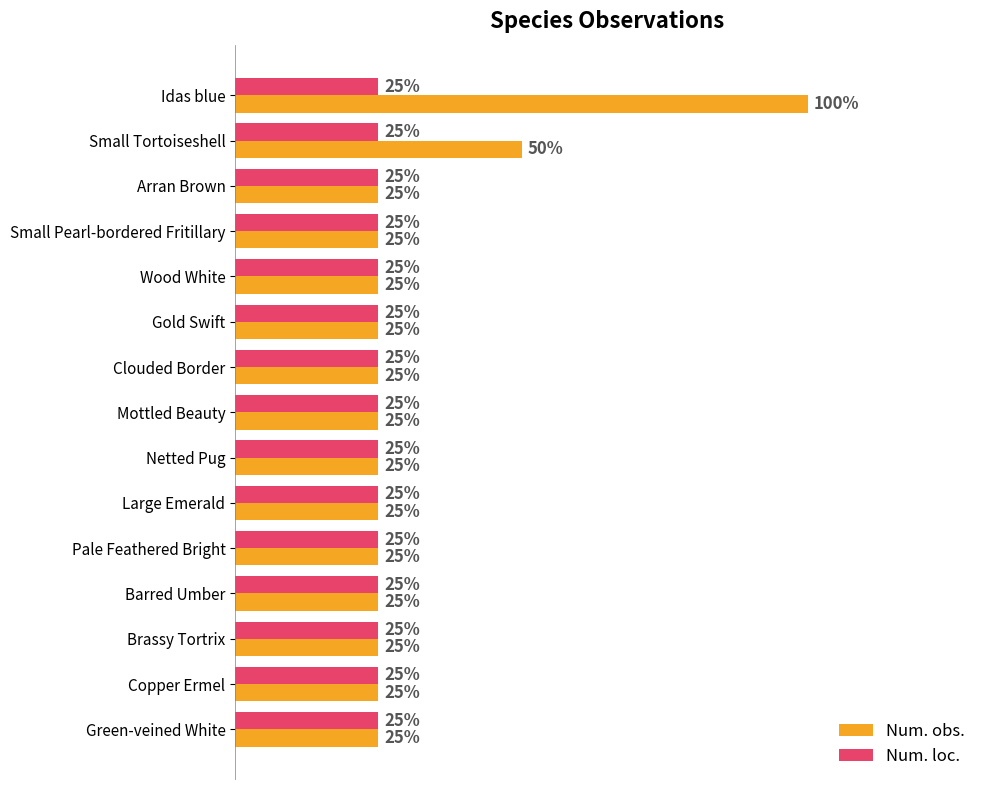

Which category has the highest value across all series?

Idas blue